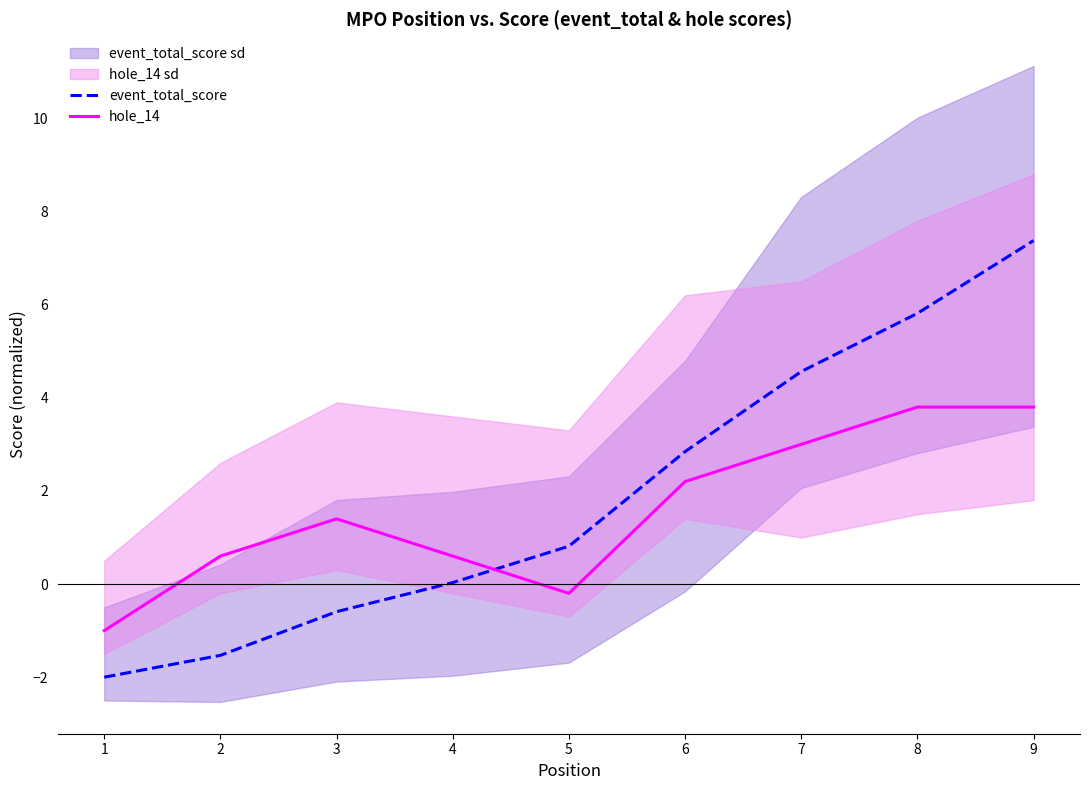

Reading right to left, list all the values displayed in this chart.

event_total_score: 7.4	5.8	4.6	2.8	0.8	0.0	-0.6	-1.5	-2.0
hole_14: 3.8	3.8	3.0	2.2	-0.2	0.6	1.4	0.6	-1.0